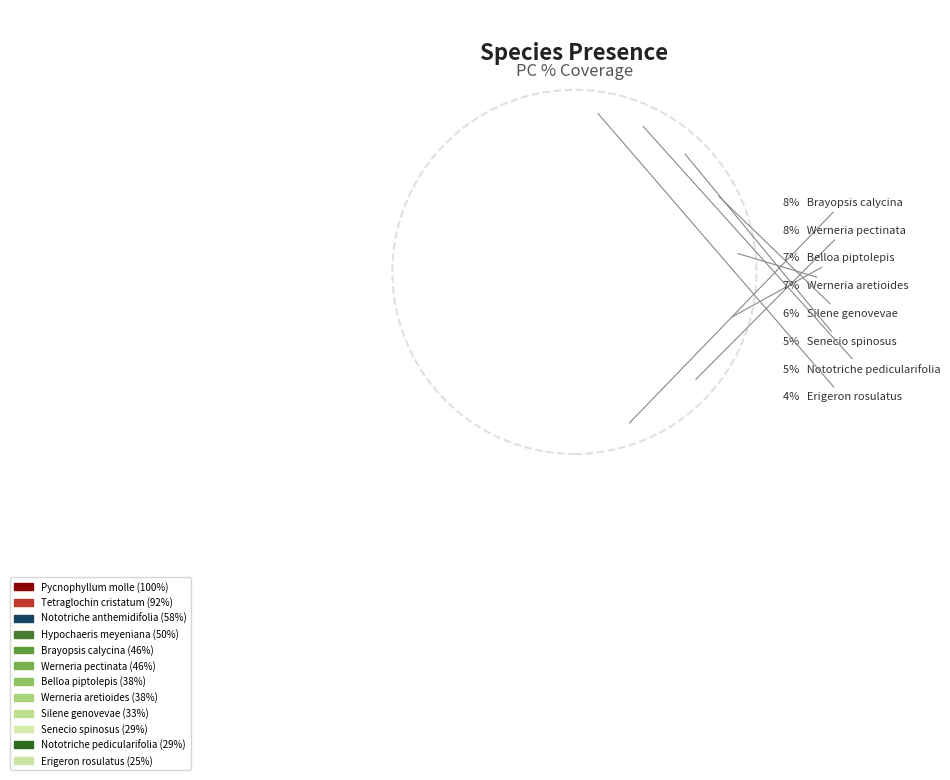

Which slice is the smallest?

Erigeron rosulatus